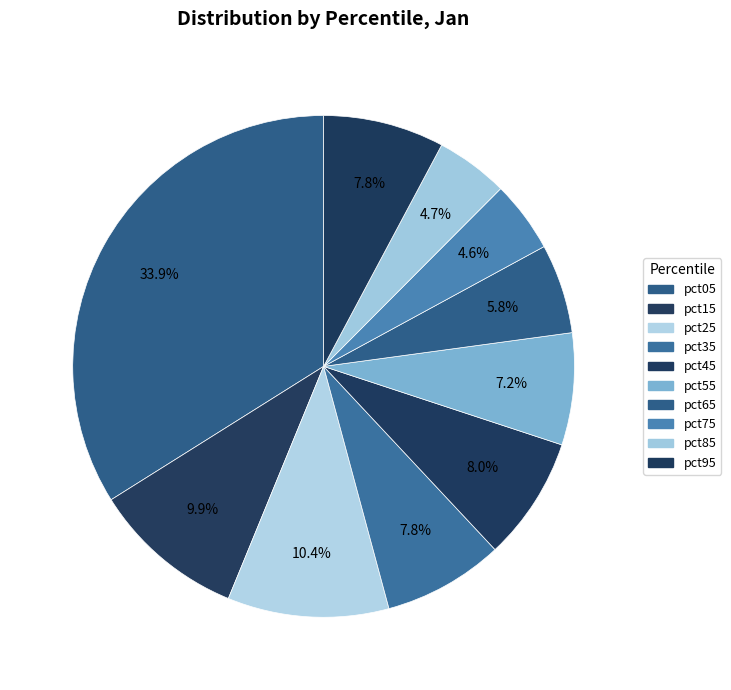

Which category has the biggest portion of the pie?

pct05